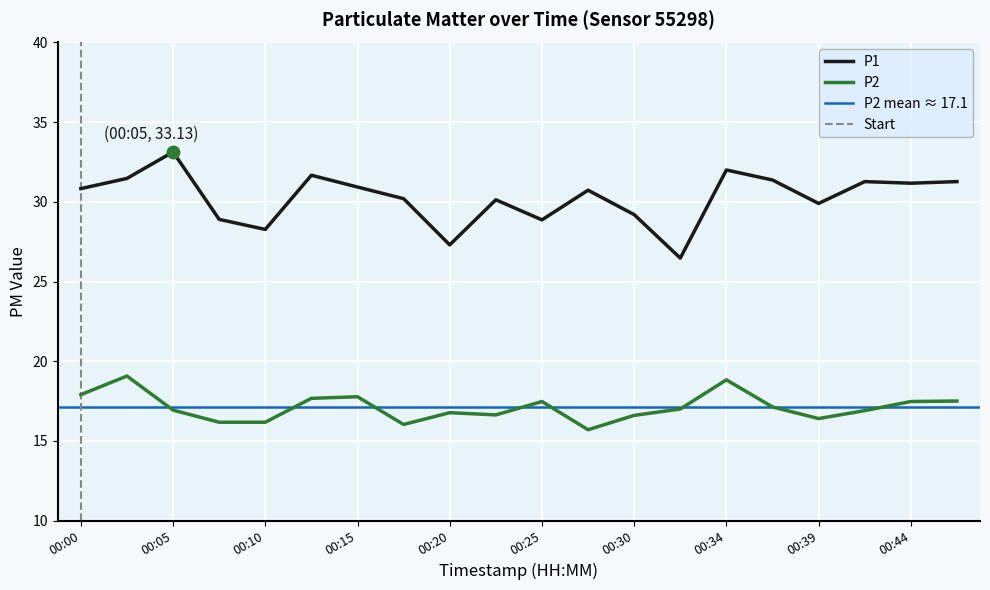

Between 00:00 and 00:47, which series saw the biggest shift?

P1